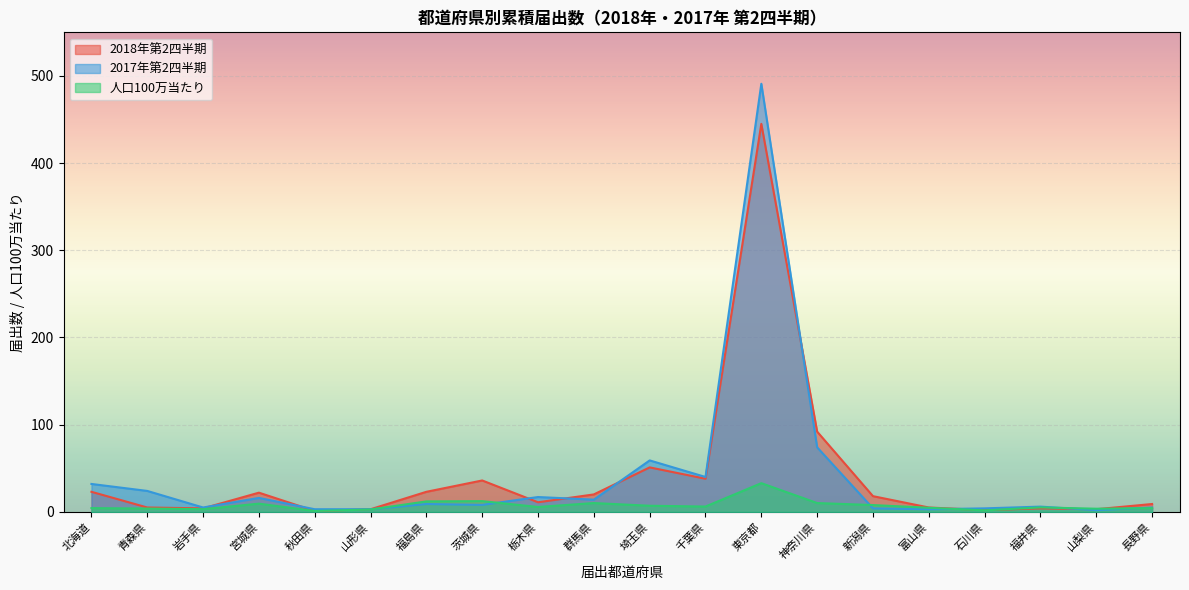

Where does the 人口100万当たり series first go above 5?

宮城県